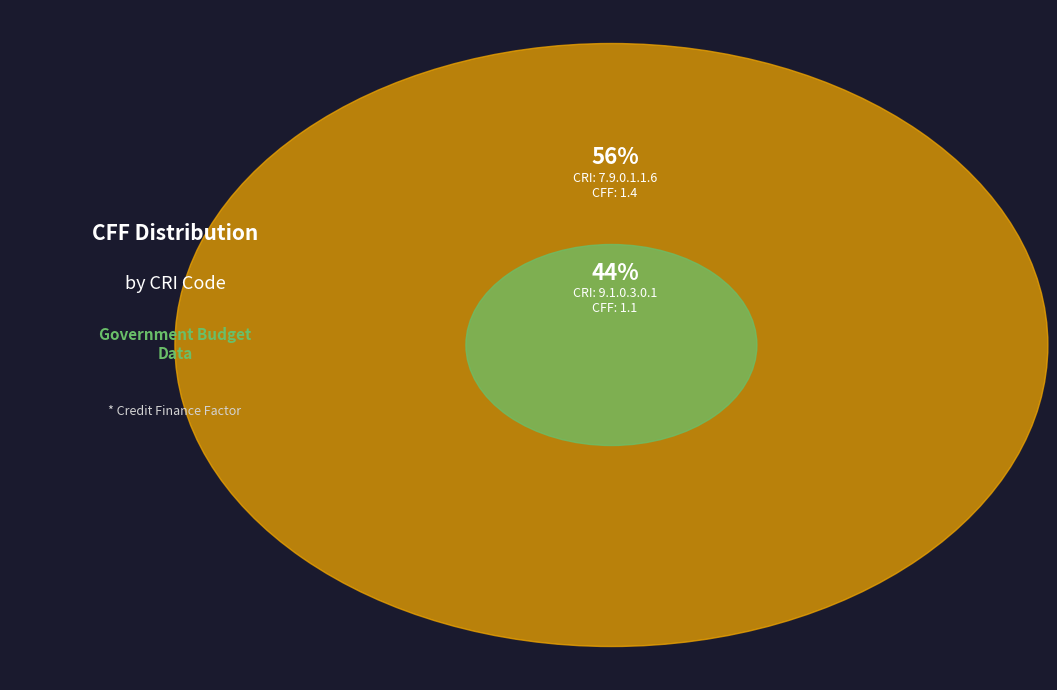

How many segments does this pie chart have?

2